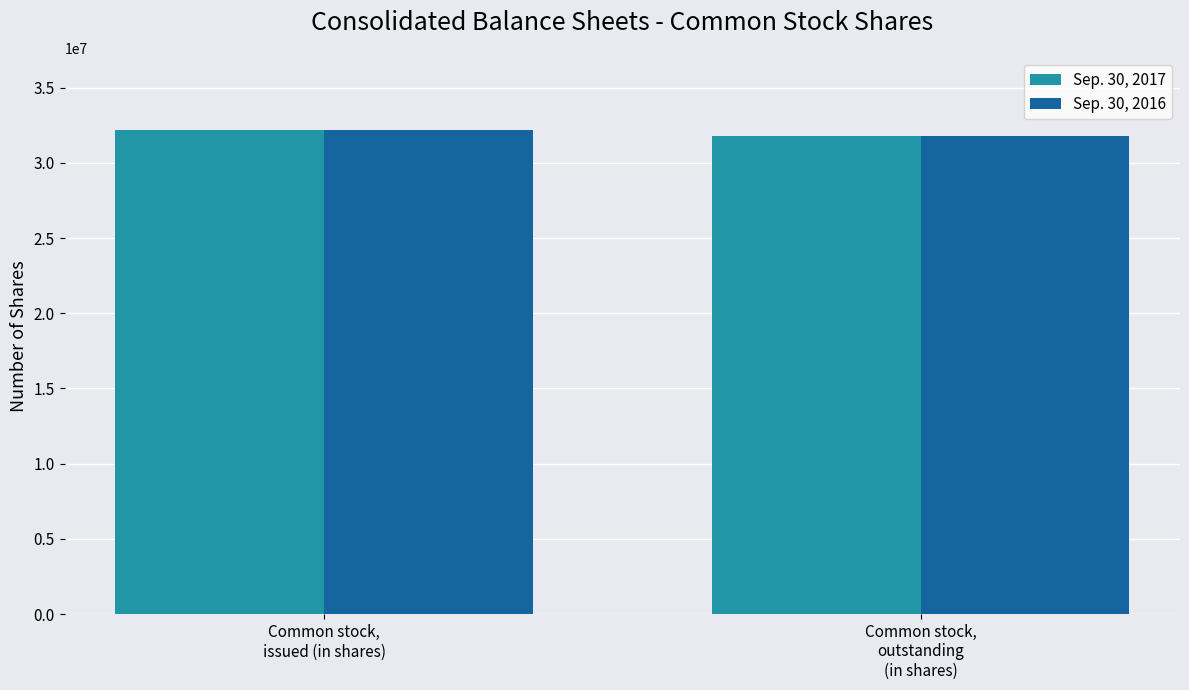

What value does the Sep. 30, 2017 series have at Common stock,
outstanding
(in shares)?

31800103